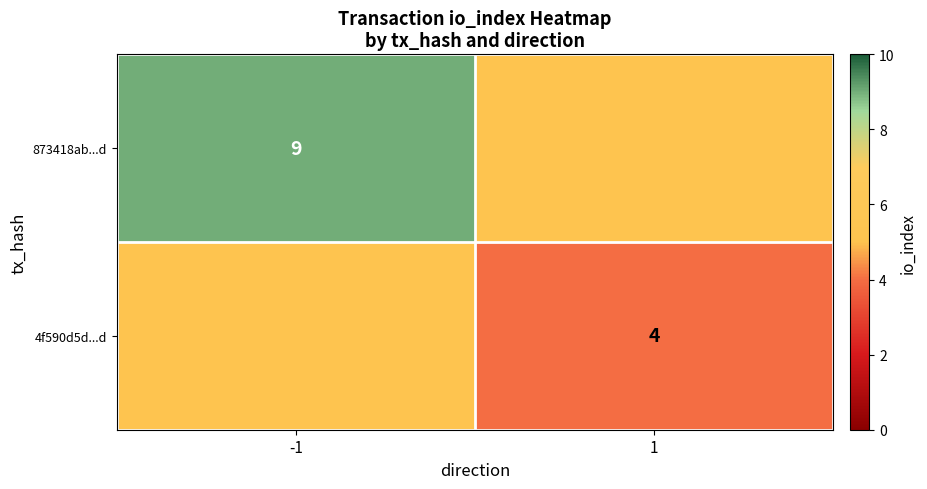

The 873418ab...d series shows 9 at -1. True or false?

True